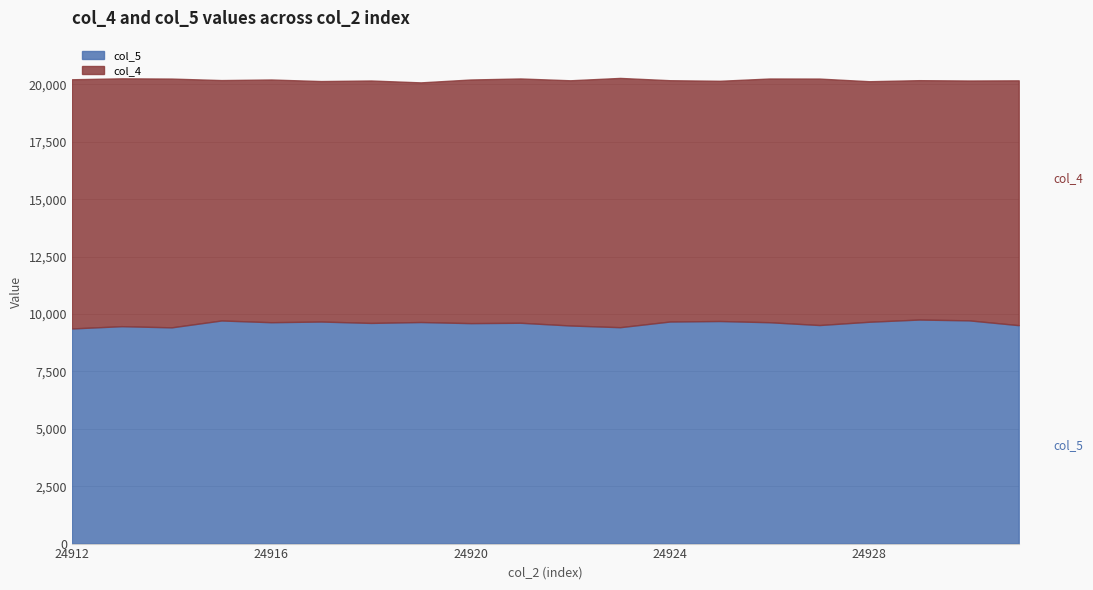

List the series in order of their peak value, highest first.

col_4, col_5